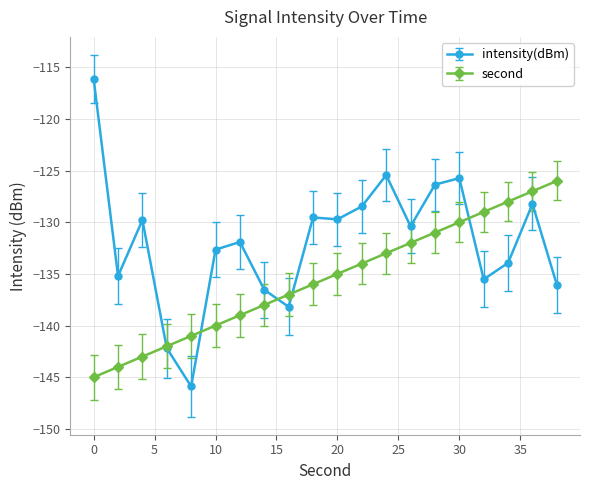

What is the minimum value for second?

-145.0